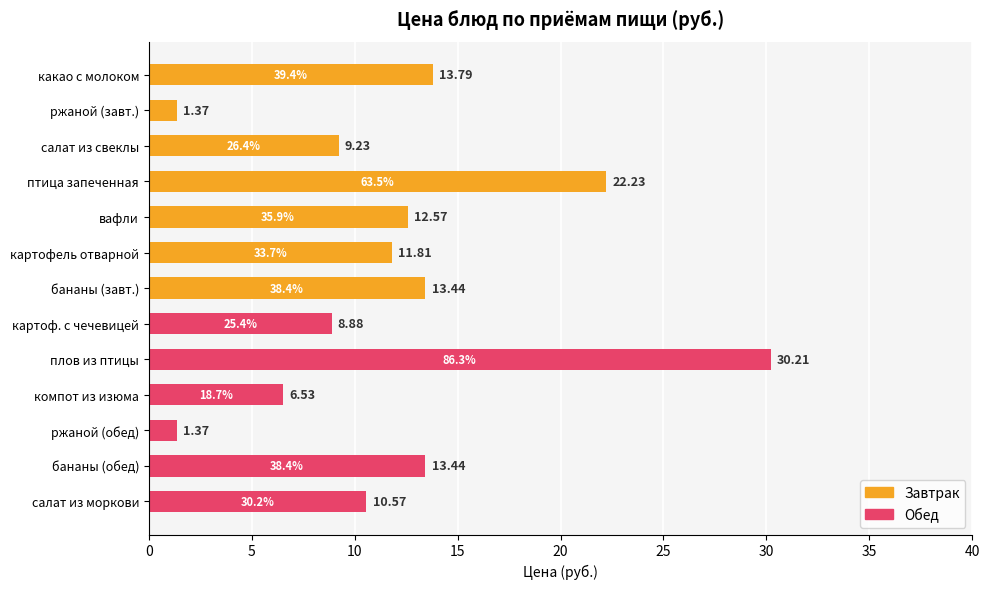

At which category does the chart reach its peak across all series?

плов из птицы